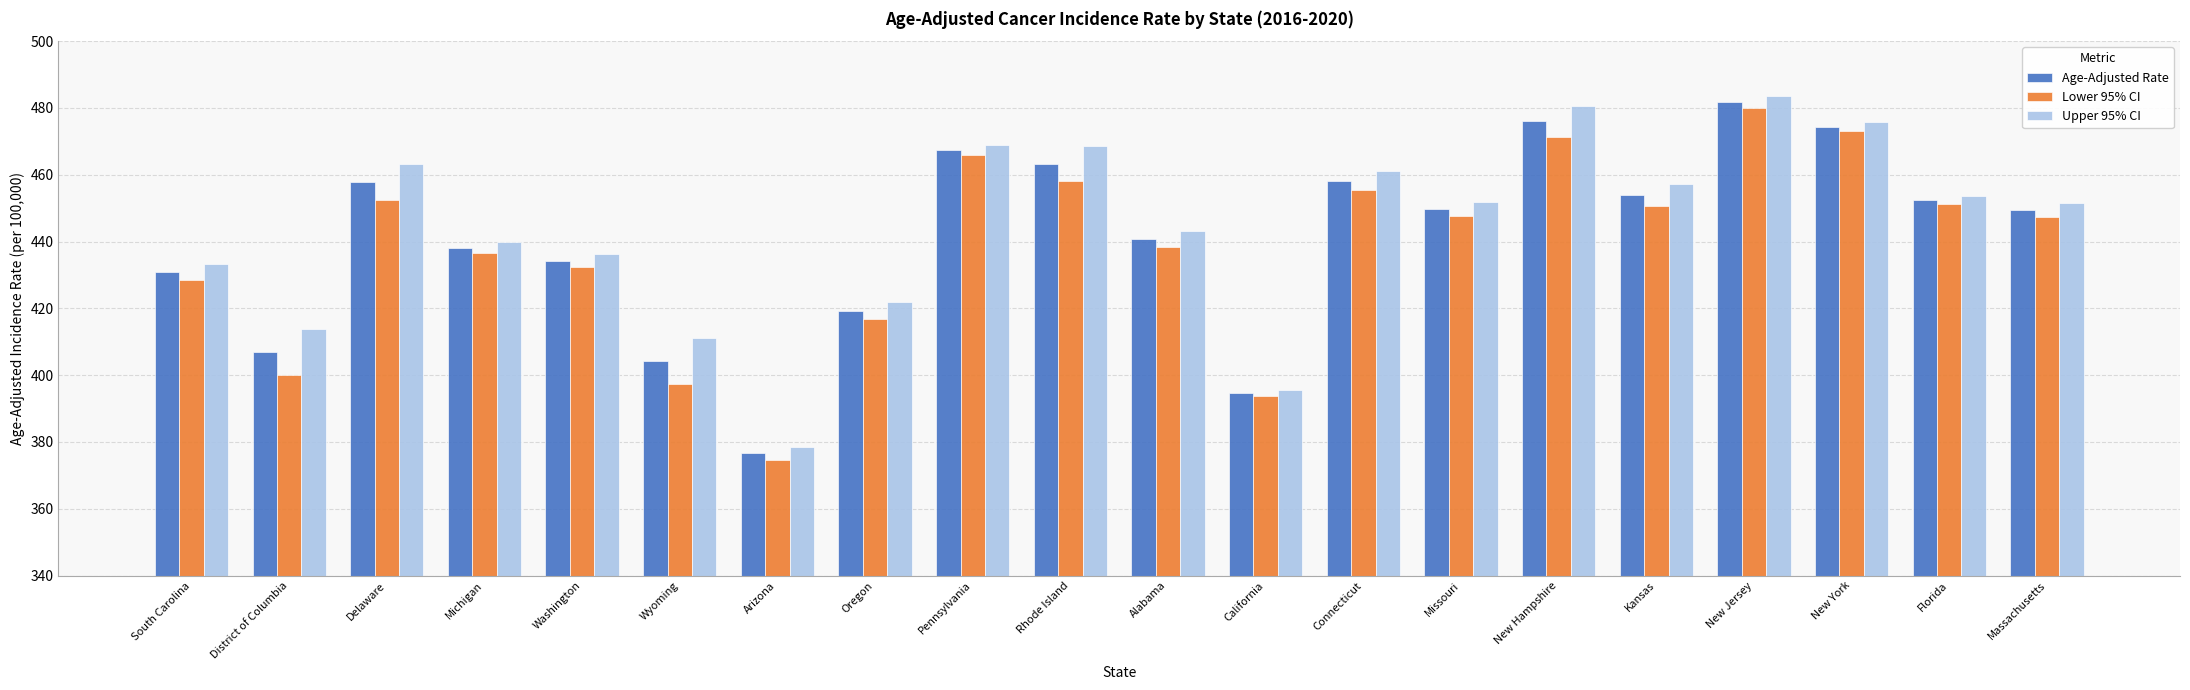

What position from the right is Rhode Island?

11